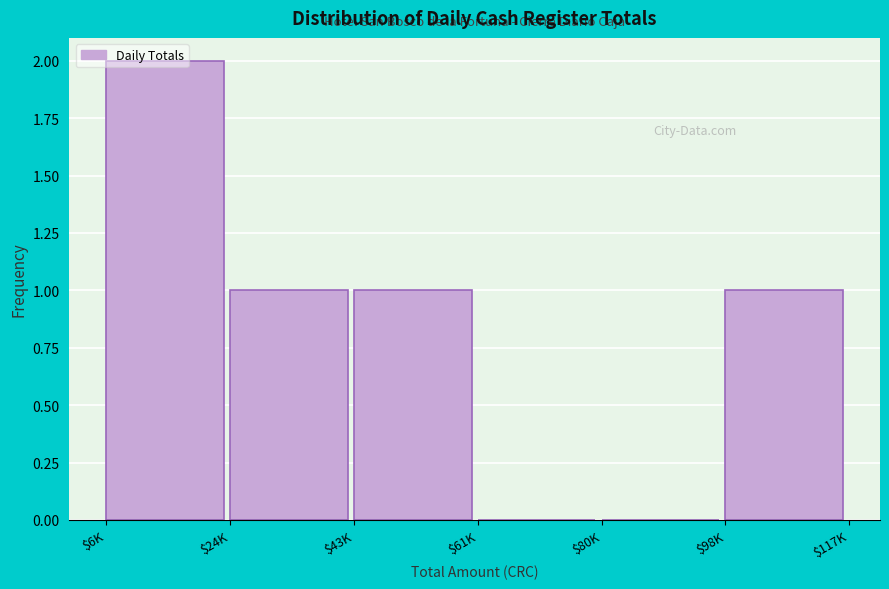

What is the sum of all values?

5